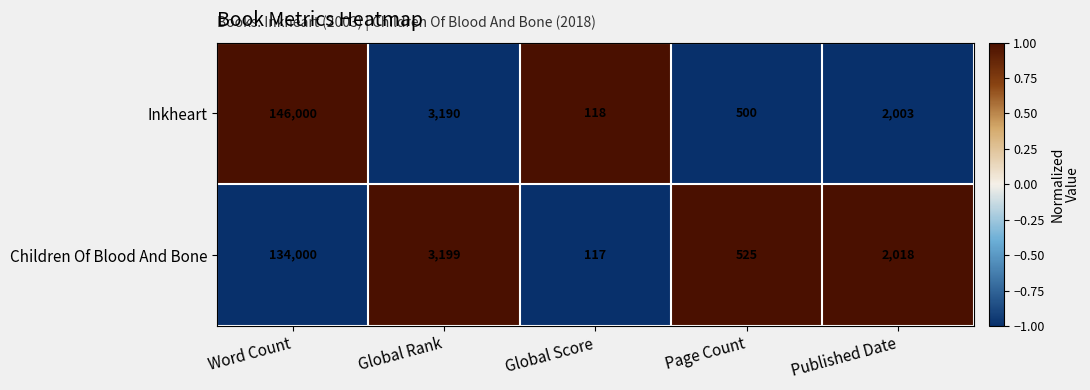

What is the difference between the Children Of Blood And Bone values at Global Score and Published Date?

1901